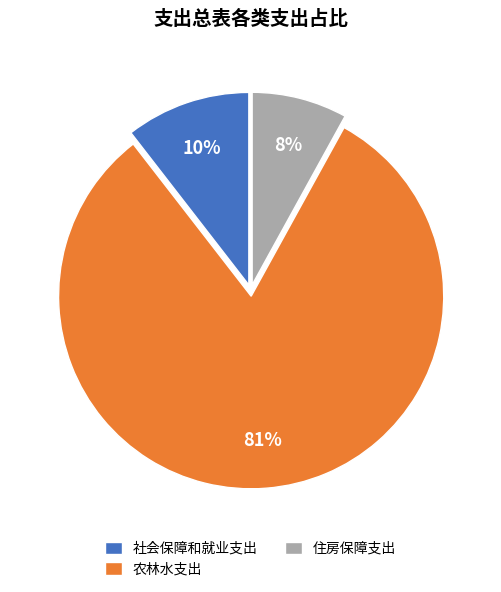

To the nearest percent, what is the difference between the 社会保障和就业支出 and 住房保障支出 slice percentages?

2%